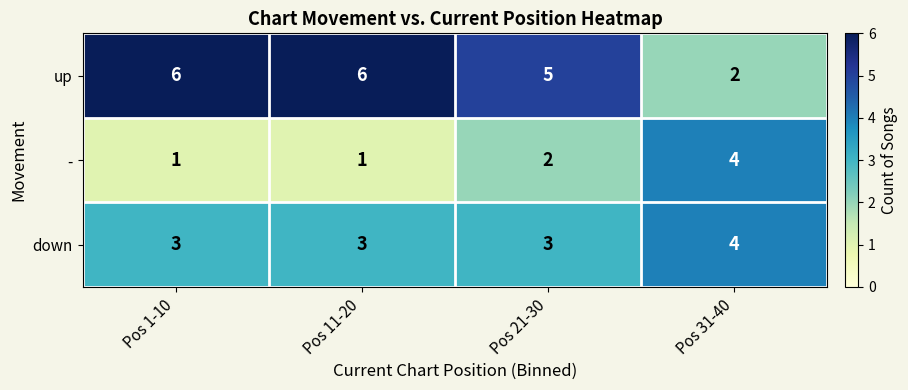

The value of - at Pos 21-30 is 2. True or false?

True